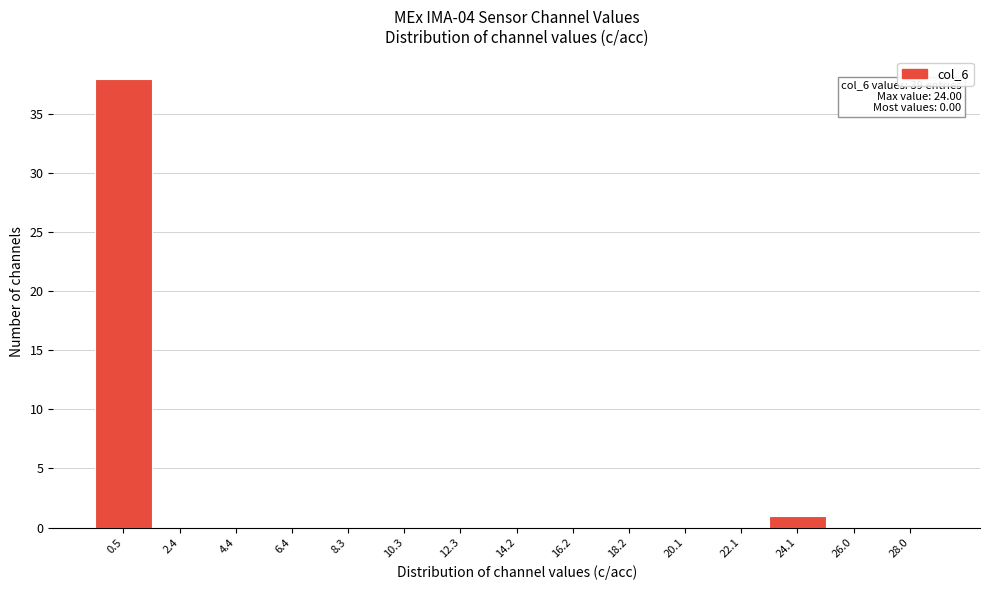

Over which range of the x-axis is the bar tallest?

-0.4 to 1.4